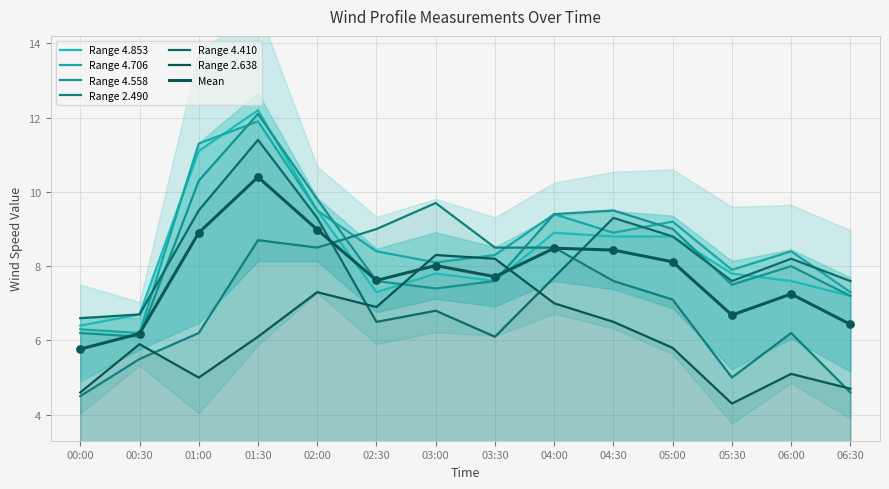

Which series contains the highest Y value?

4.853